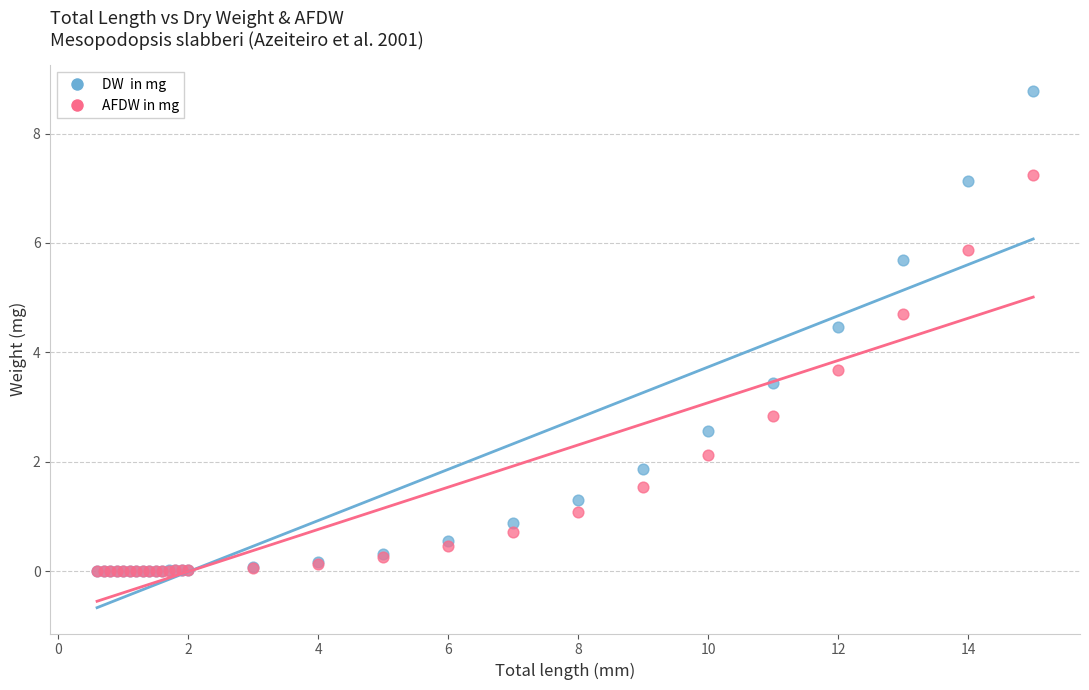

Across all series, what Y value is closest to 4?

3.7